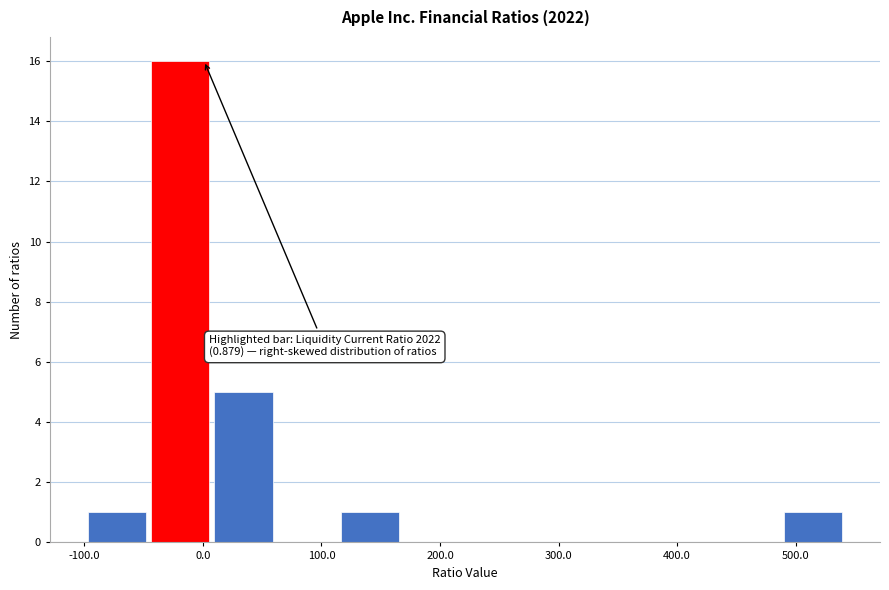

Over which range of the x-axis is the bar tallest?

-40 to 10